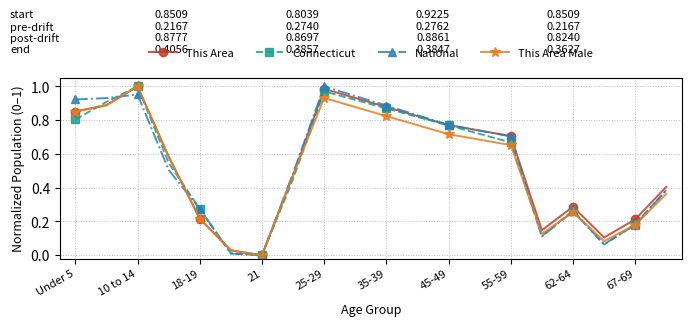

True or false: Connecticut has more than 2 points higher than both neighbors.

True